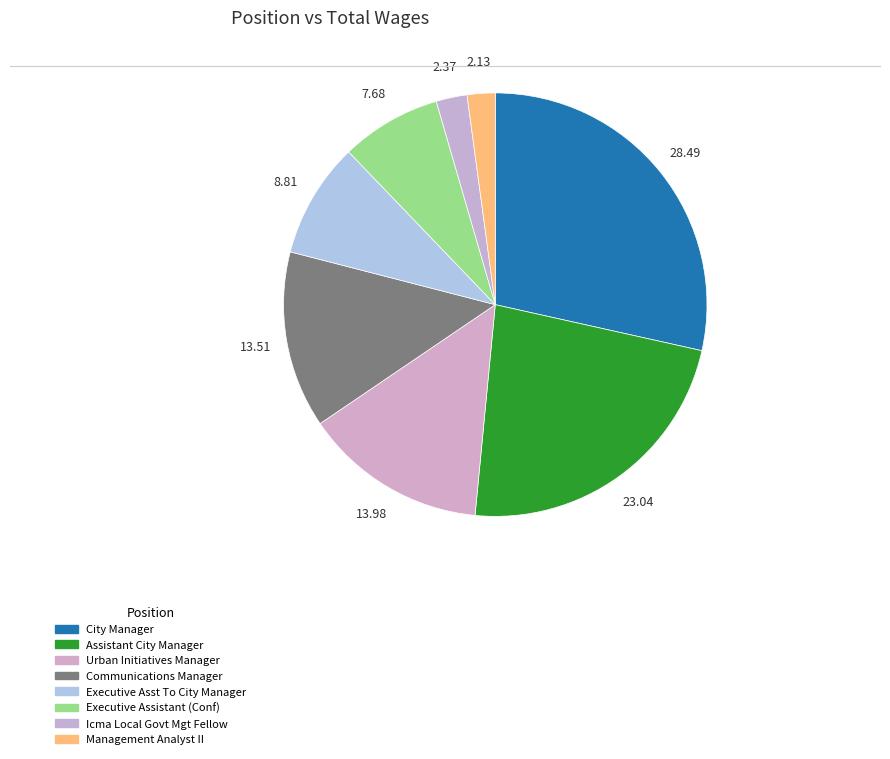

Which slice is the largest?

City Manager